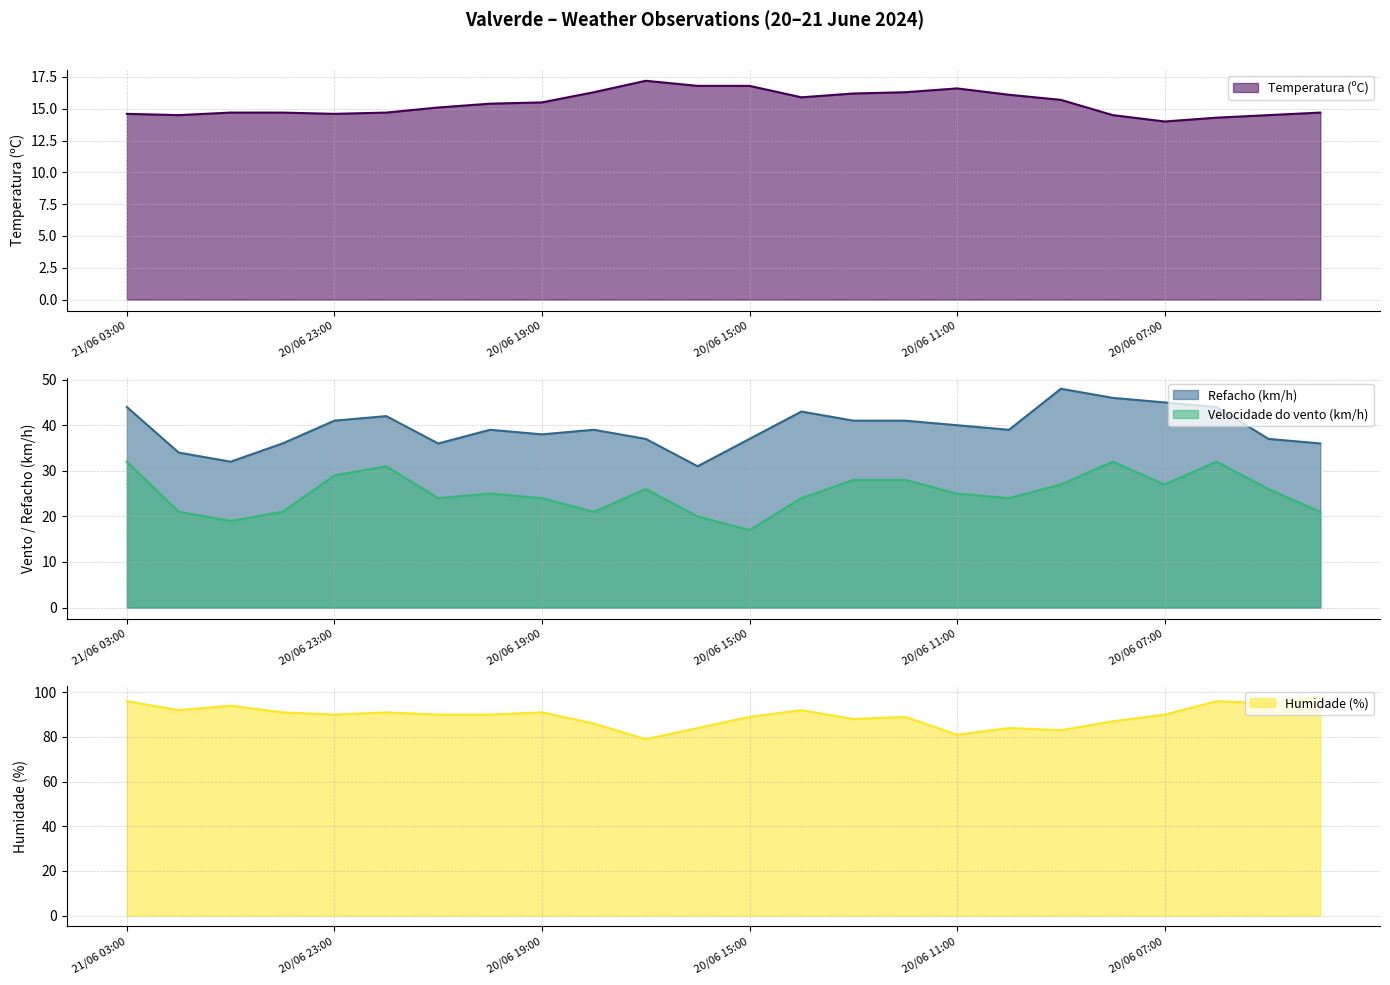

True or false: Velocidade do vento (km/h) and Refacho (km/h) intersect in this chart.

False